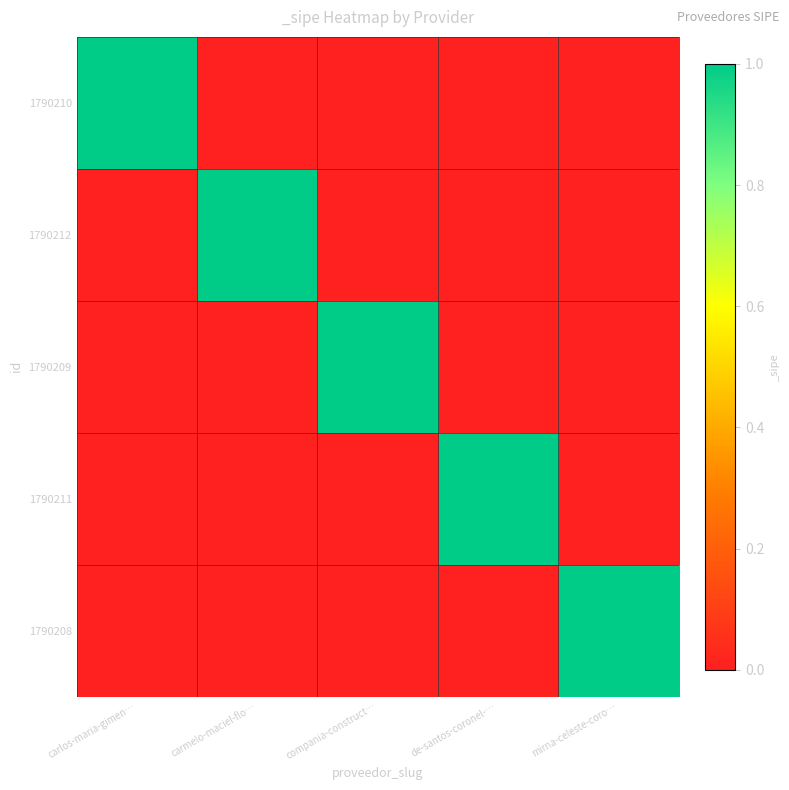

Which has a higher value, carmelo-maciel-flo… or compania-construct…?

carmelo-maciel-flo…